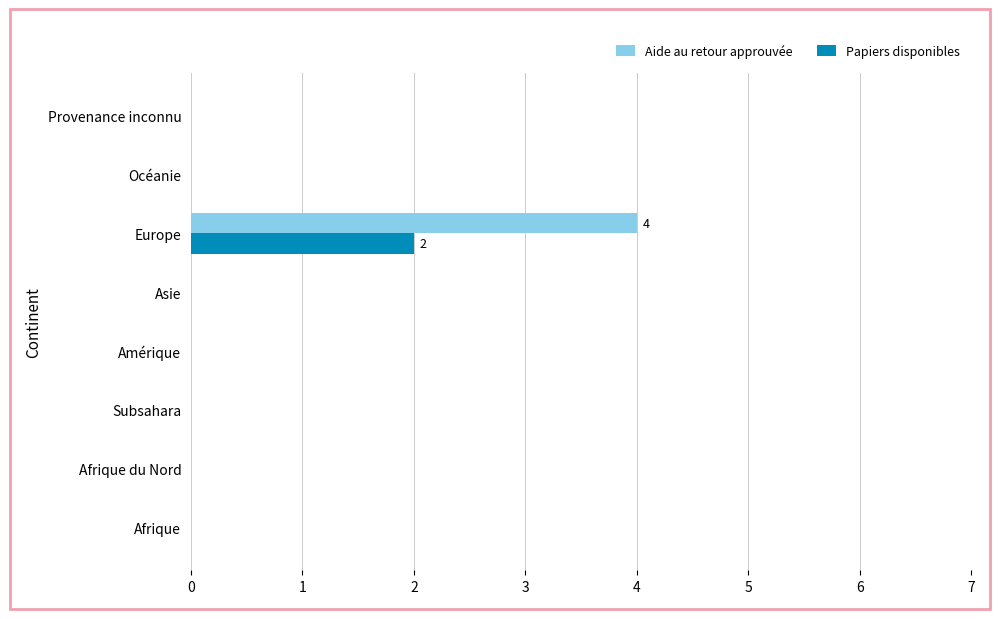

Which series changed the most between Asie and Europe?

Aide au retour approuvée